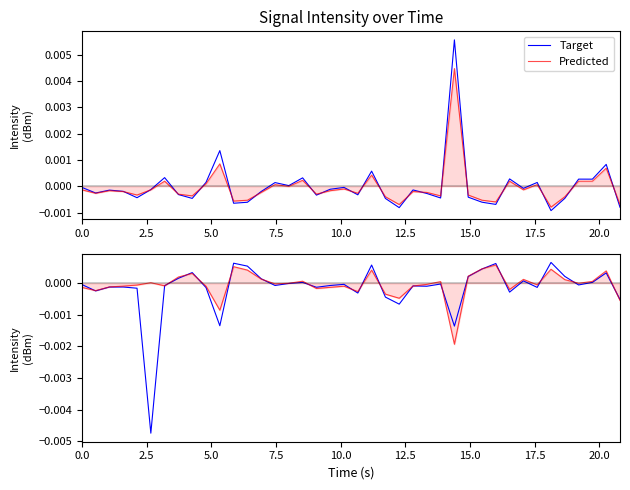

Is it true that Target equals -0.0 at 7.5?

False